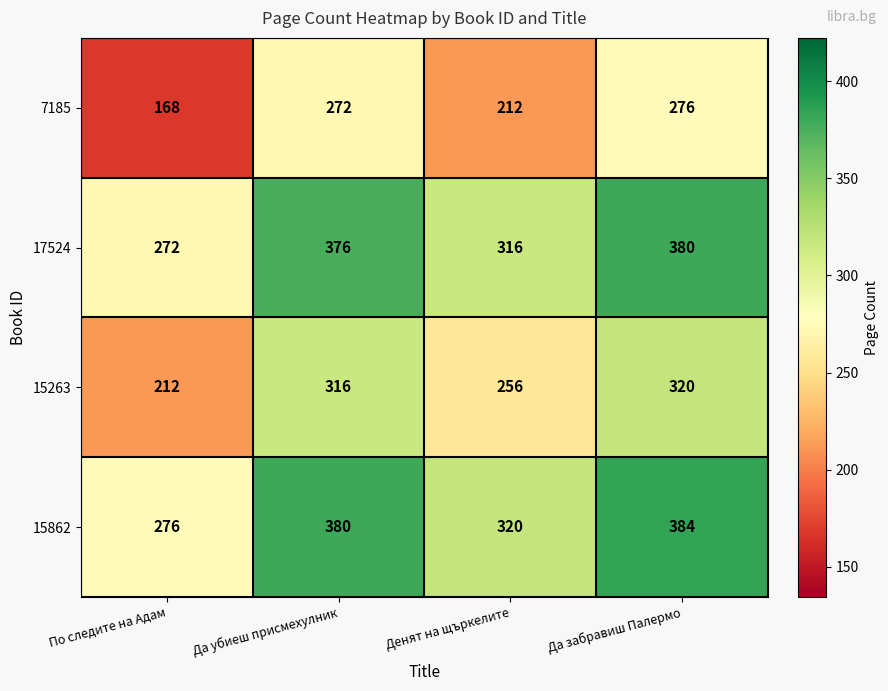

Reading left to right, transcribe all the data shown in this chart.

7185: По следите на Адам=168	Да убиеш присмехулник=272	Денят на щъркелите=212	Да забравиш Палермо=276
17524: По следите на Адам=272	Да убиеш присмехулник=376	Денят на щъркелите=316	Да забравиш Палермо=380
15263: По следите на Адам=212	Да убиеш присмехулник=316	Денят на щъркелите=256	Да забравиш Палермо=320
15862: По следите на Адам=276	Да убиеш присмехулник=380	Денят на щъркелите=320	Да забравиш Палермо=384